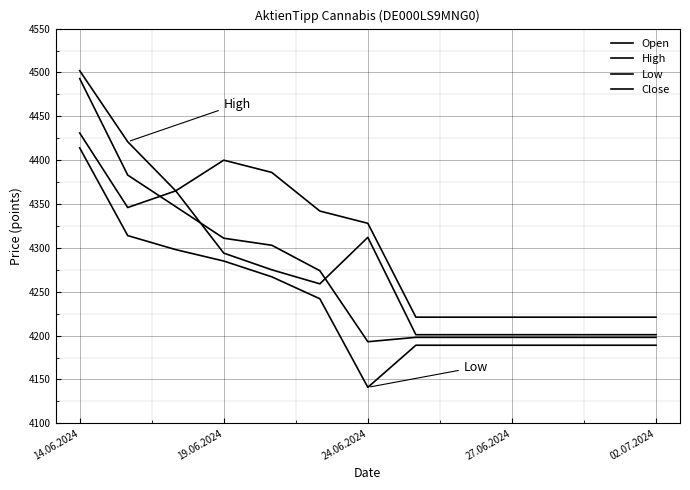

Does the chart display data point markers on the line(s)?

No